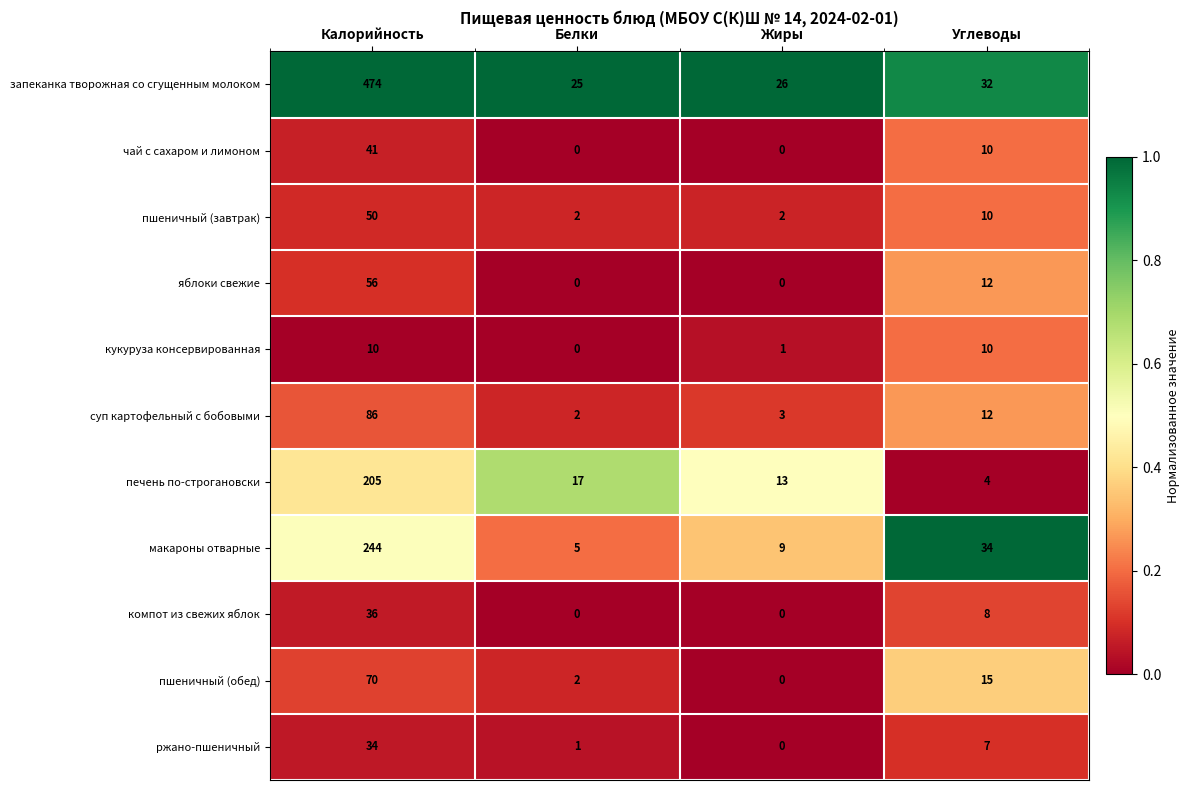

At which label does суп картофельный с бобовыми reach its peak?

Калорийность